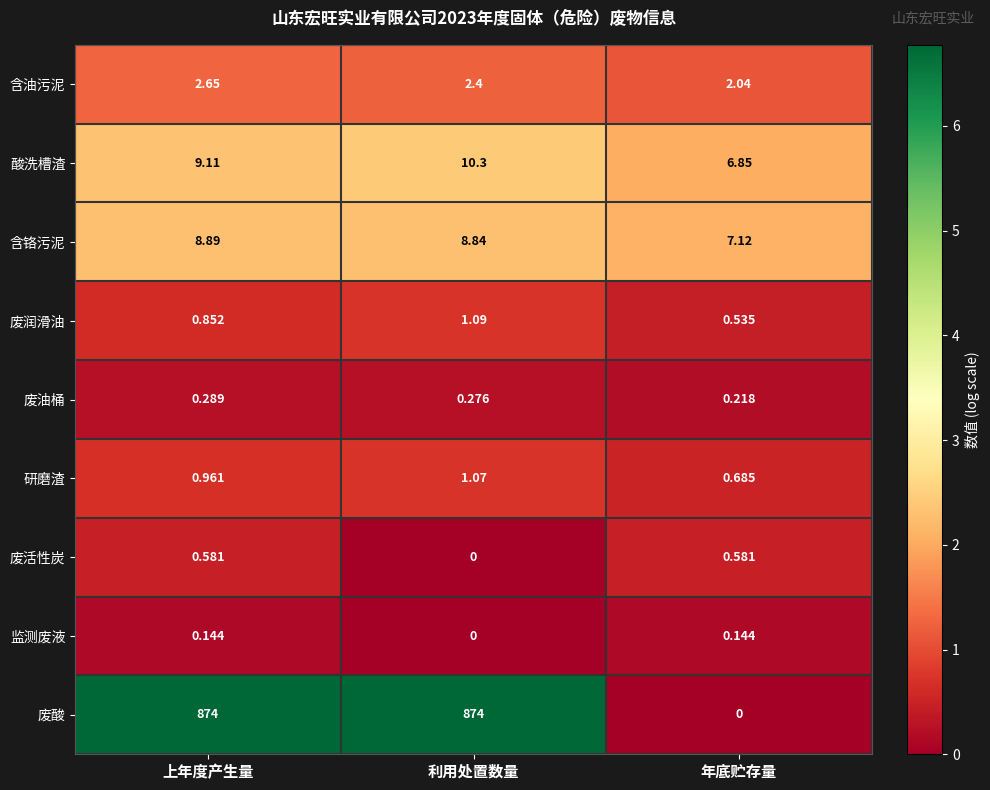

At which category is the sum across all series the highest?

利用处置数量